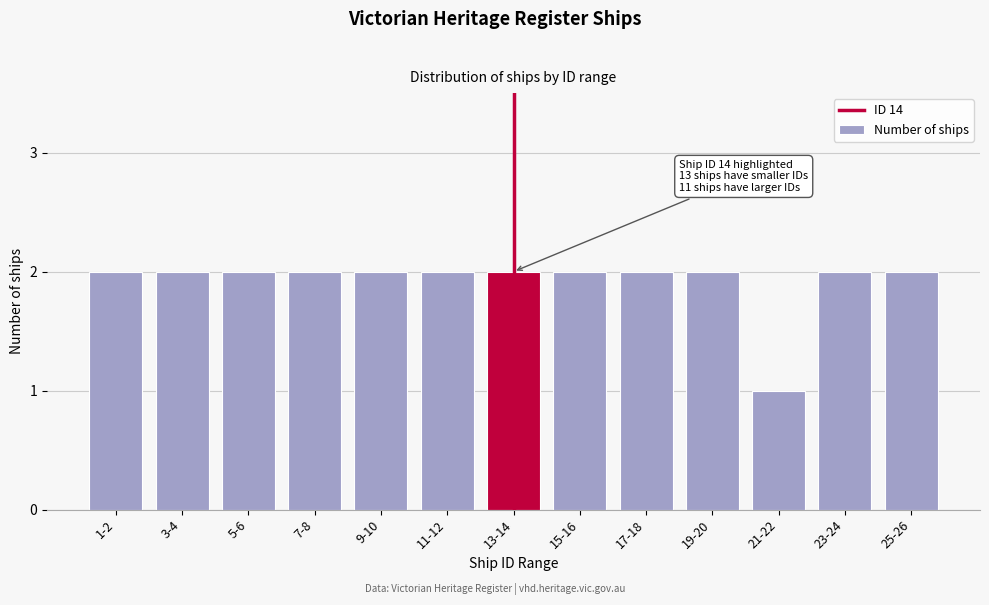

Reading left to right, what are all the values shown in this chart?

2	2	2	2	2	2	2	2	2	2	1	2	2